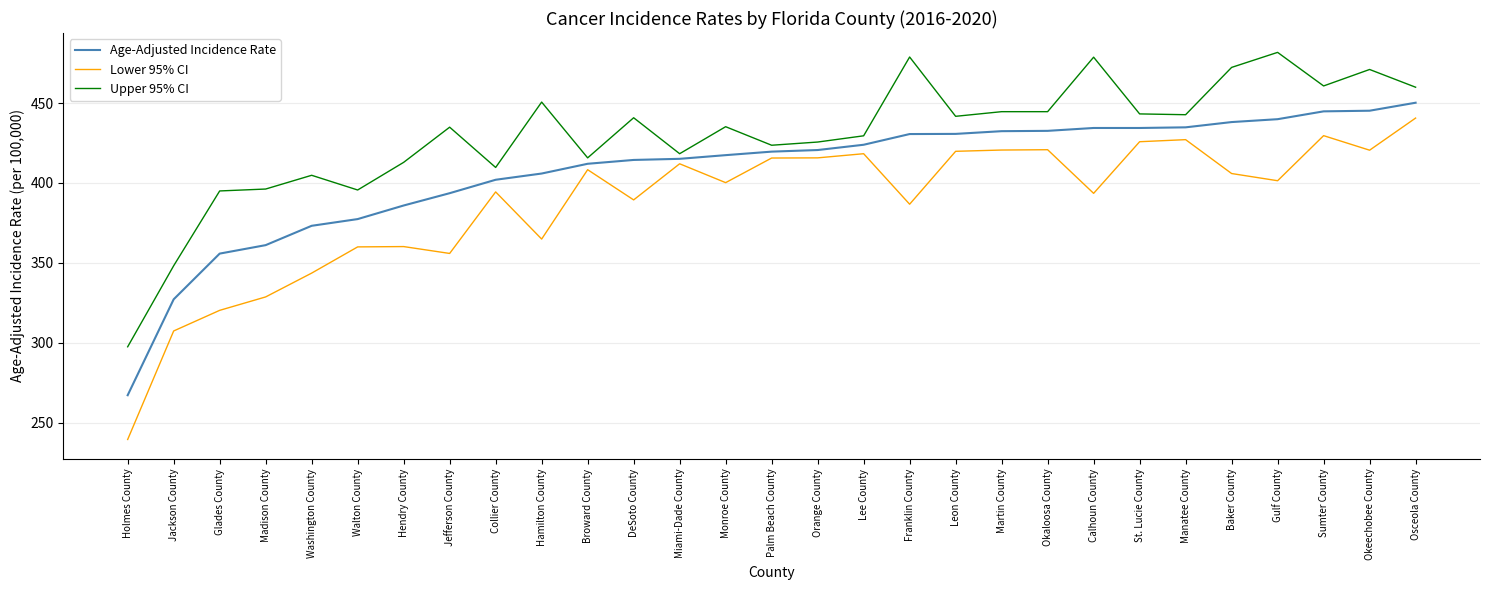

Which series has the largest total across all categories?

Upper 95% CI